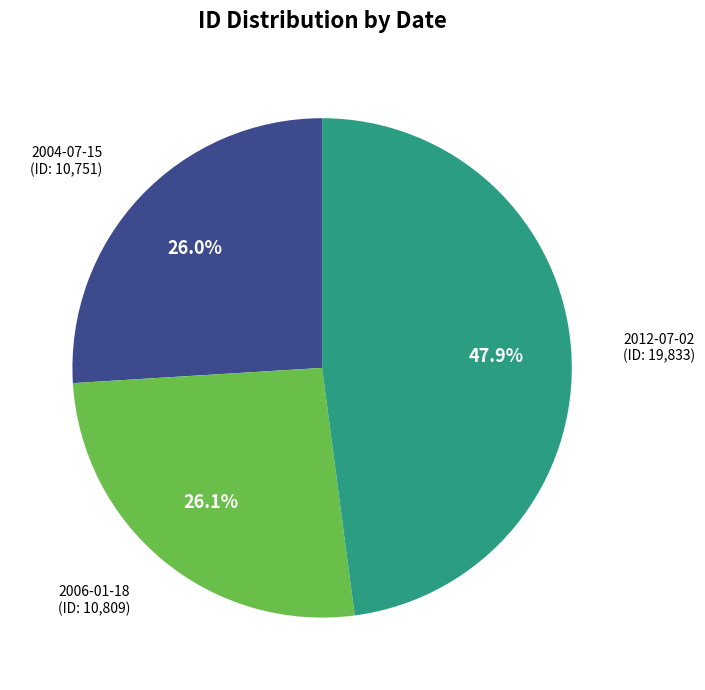

Does any single category account for the majority?

No